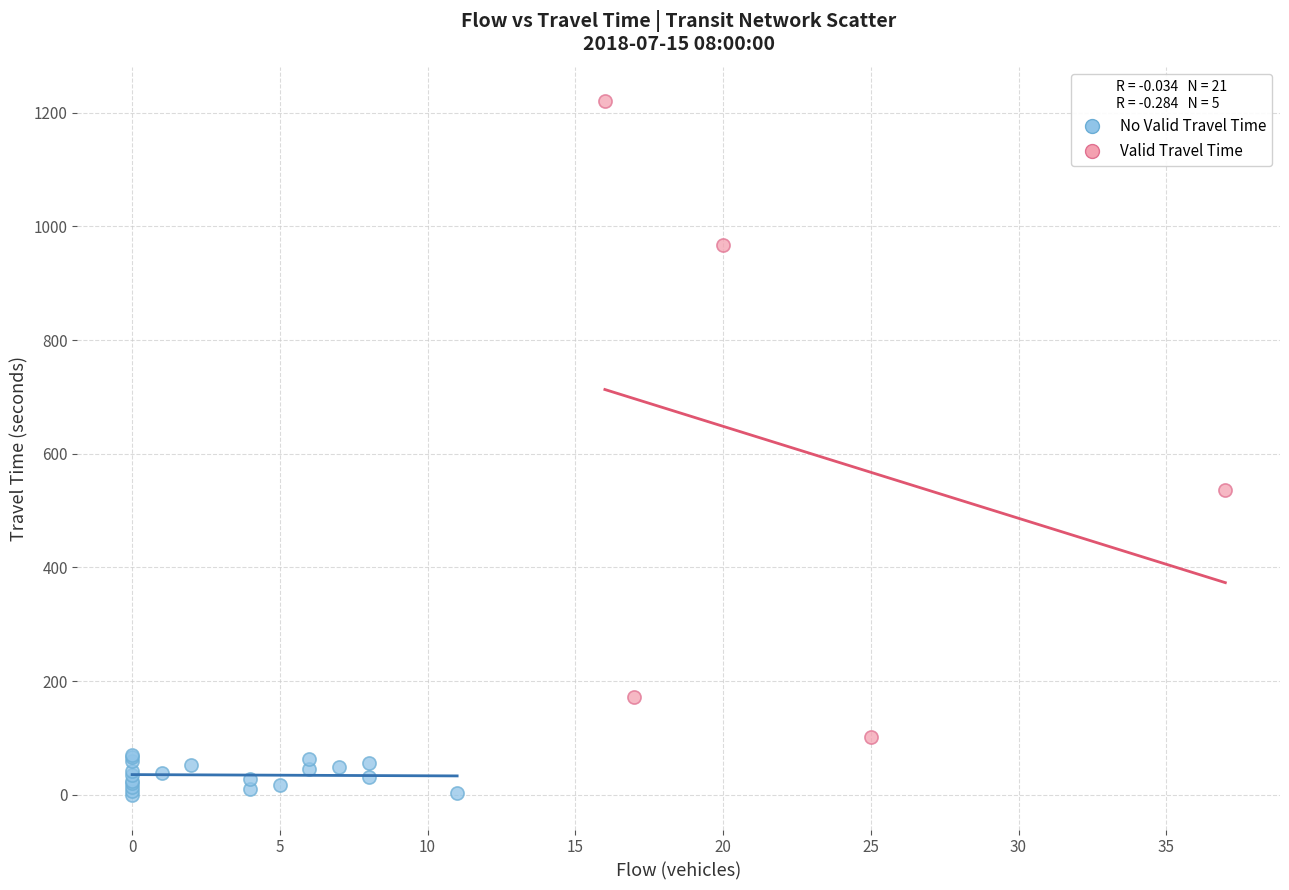

Which series has the widest spread of Y values?

Valid Travel Time